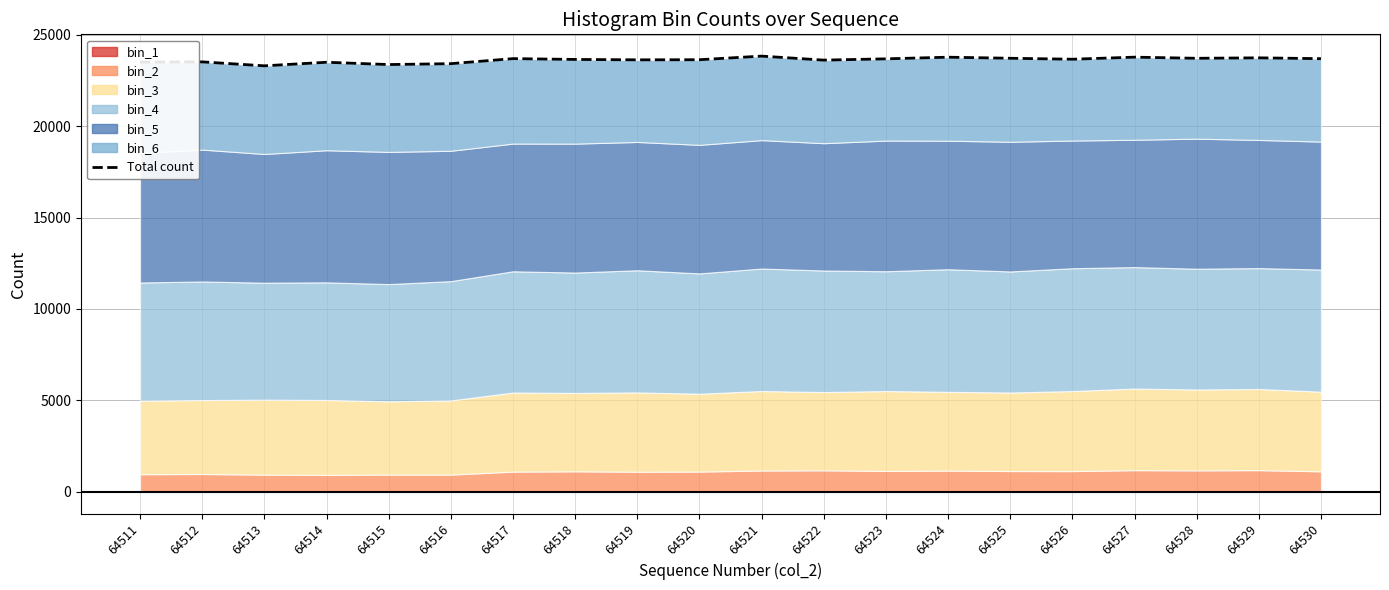

How many data points are less than 23657?

10